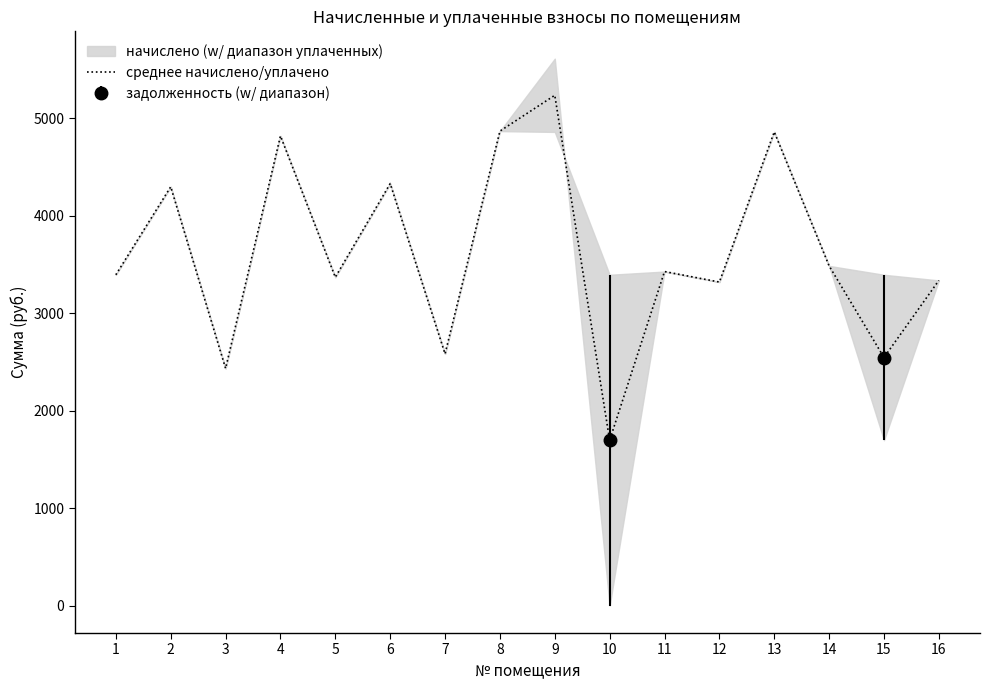

What is the difference between the values at 1 and 16?

58.0